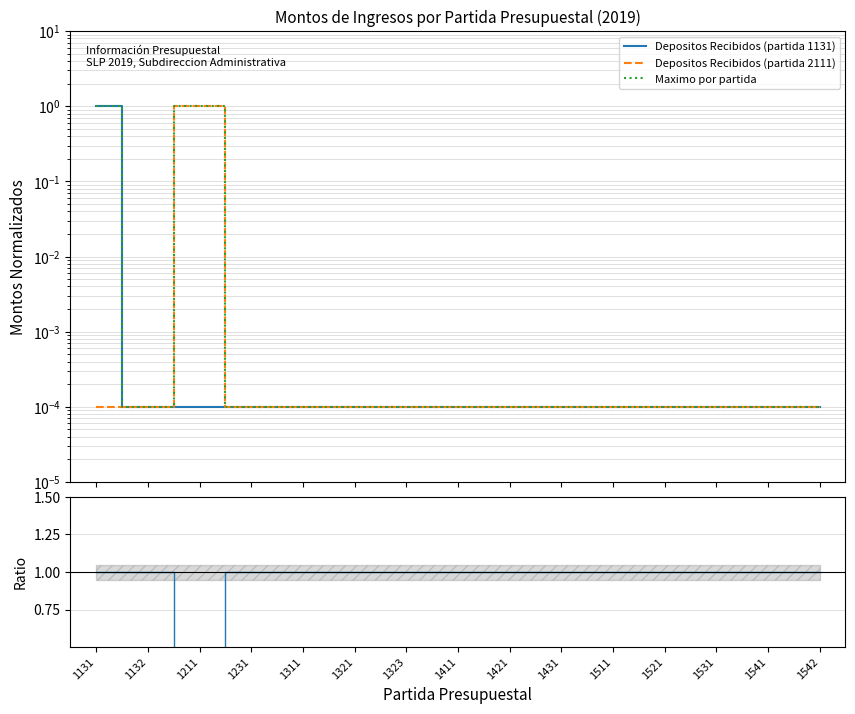

Reading left to right, what are all the values shown in this chart?

Depositos Recibidos (partida 1131): 1131=1.0	1132=0.0	1211=0.0	1231=0.0	1311=0.0	1321=0.0	1323=0.0	1411=0.0	1421=0.0	1431=0.0	1511=0.0	1521=0.0	1531=0.0	1541=0.0	1542=0.0
Depositos Recibidos (partida 2111): 1131=0.0	1132=0.0	1211=1.0	1231=0.0	1311=0.0	1321=0.0	1323=0.0	1411=0.0	1421=0.0	1431=0.0	1511=0.0	1521=0.0	1531=0.0	1541=0.0	1542=0.0
Maximo por partida: 1131=1.0	1132=0.0	1211=1.0	1231=0.0	1311=0.0	1321=0.0	1323=0.0	1411=0.0	1421=0.0	1431=0.0	1511=0.0	1521=0.0	1531=0.0	1541=0.0	1542=0.0
Ratio: 1131=1.0	1132=1.0	1211=0.0	1231=1.0	1311=1.0	1321=1.0	1323=1.0	1411=1.0	1421=1.0	1431=1.0	1511=1.0	1521=1.0	1531=1.0	1541=1.0	1542=1.0